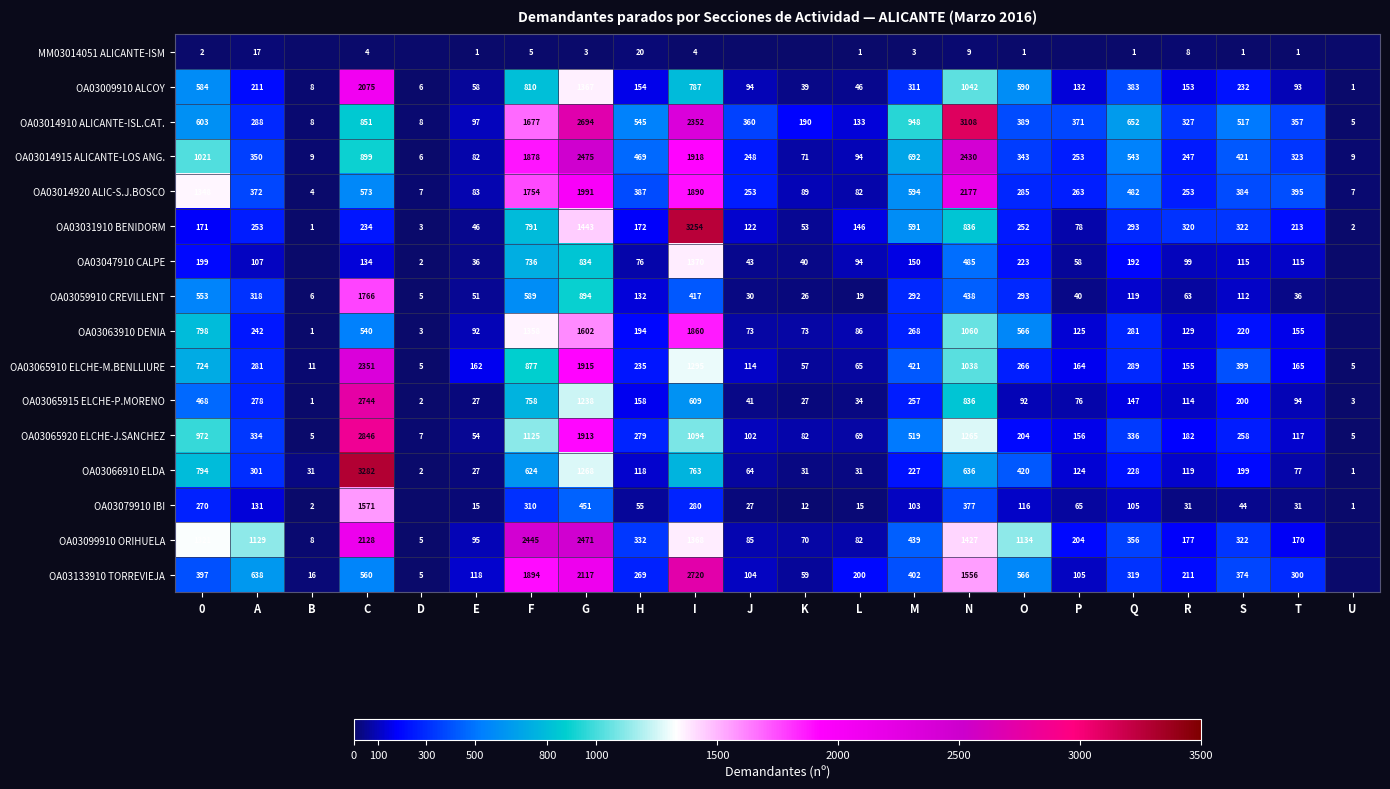

What is the difference between the maximum and minimum values in the OA03014915 ALICANTE-LOS ANG. series?

2469